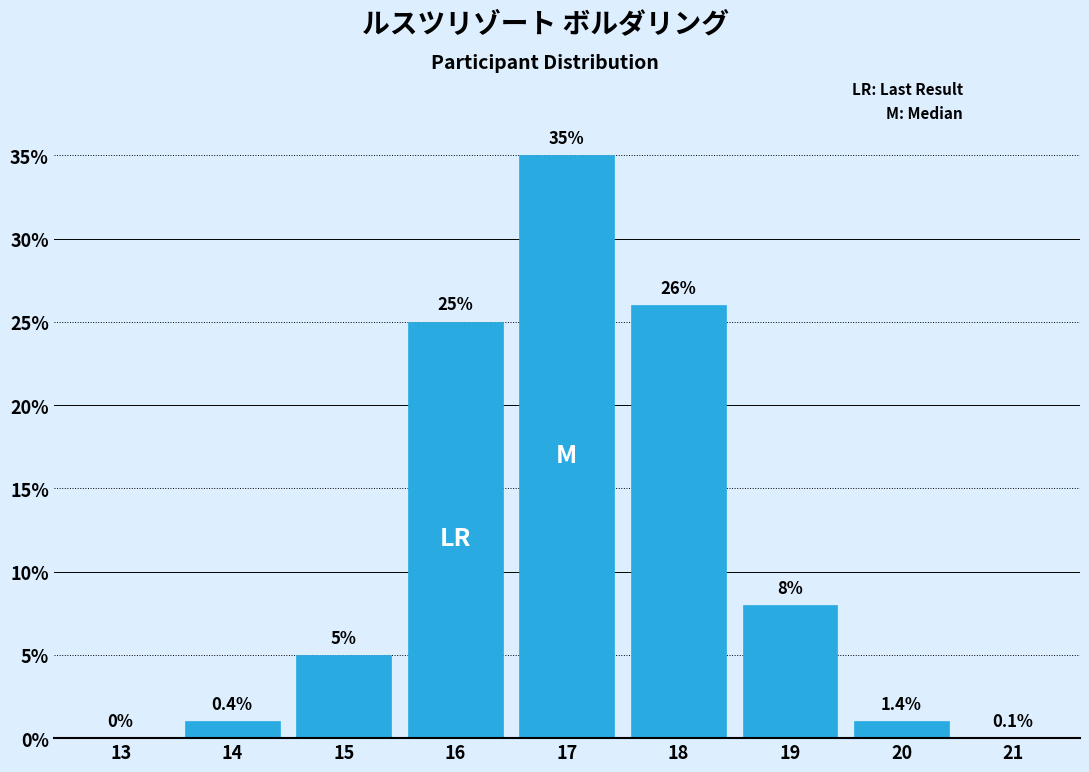

Reading left to right, what are all the values shown in this chart?

13=0	14=1	15=5	16=25	17=35	18=26	19=8	20=1	21=0